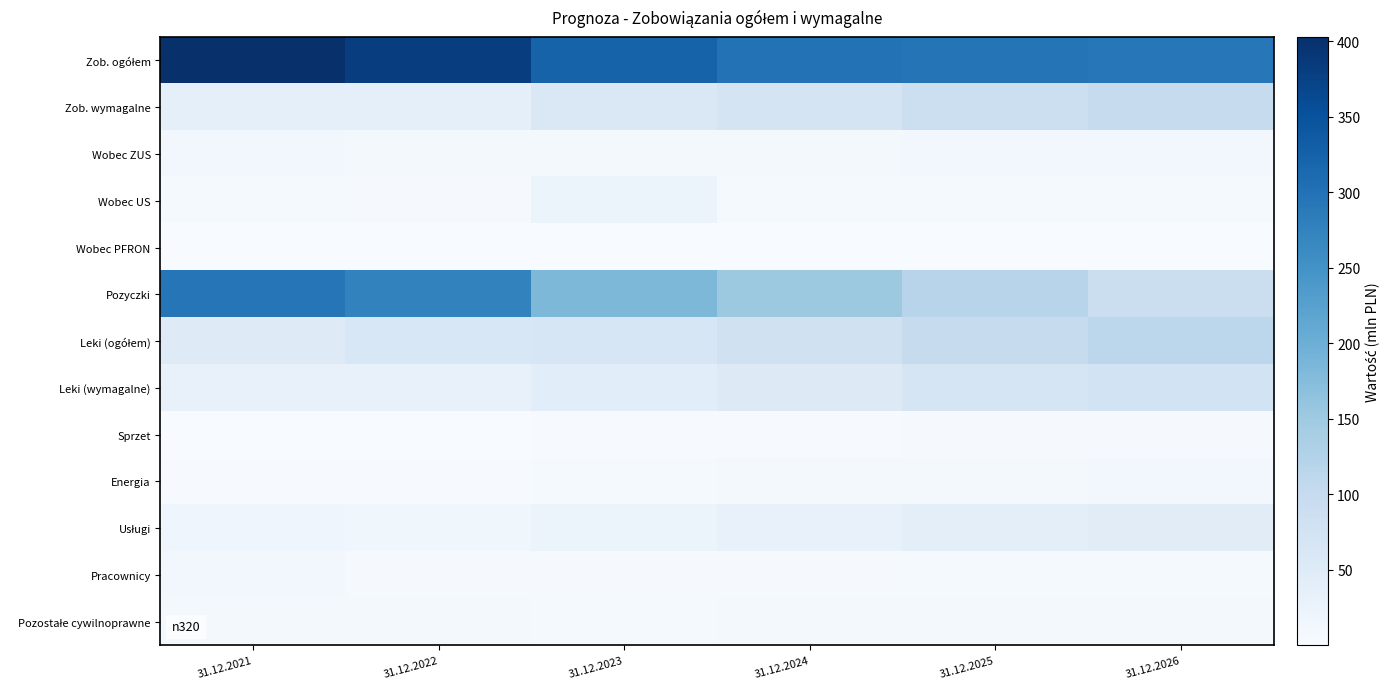

Which series has the widest spread of values?

Pozyczki